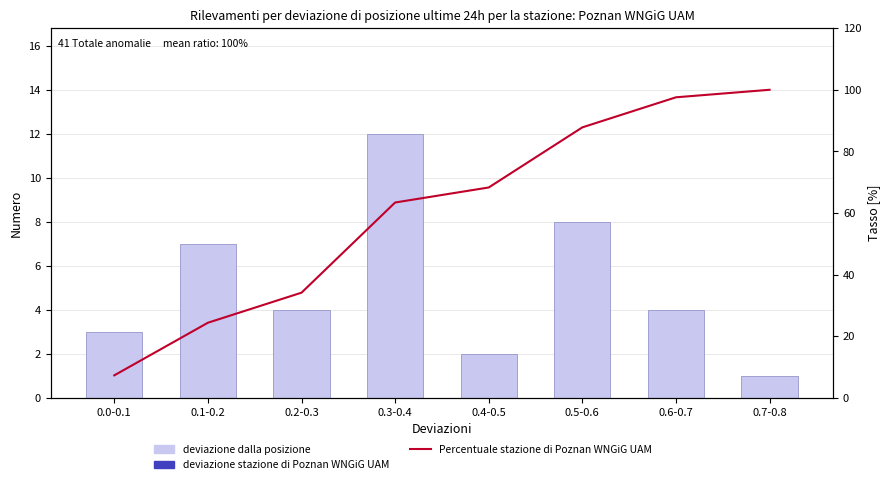

Does the chart contain stacked bars?

No